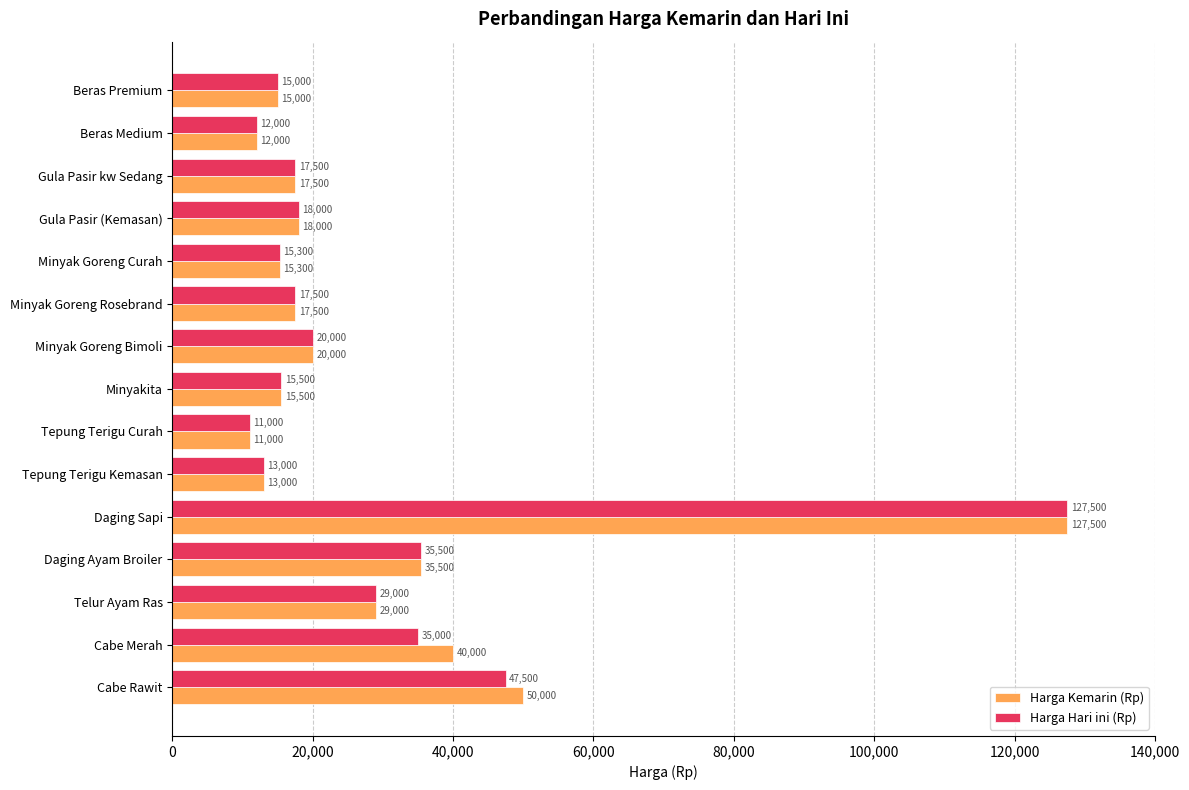

Read the Harga Hari ini (Rp) value at Beras Premium, to the nearest 10.

15000